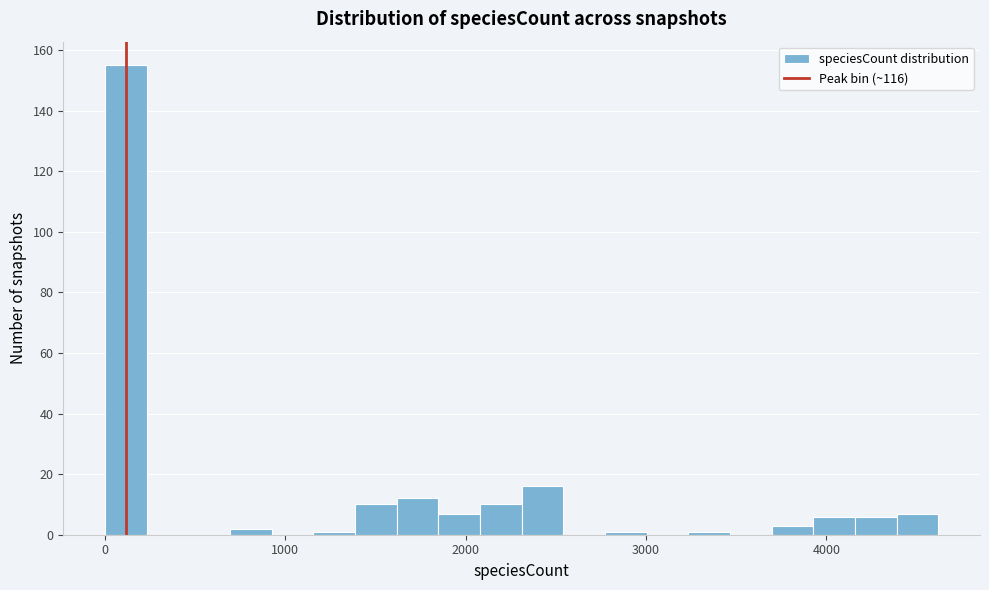

Around what value on the x-axis is the tallest bar? Give the approximate position of its centre, as read against the axis.

100